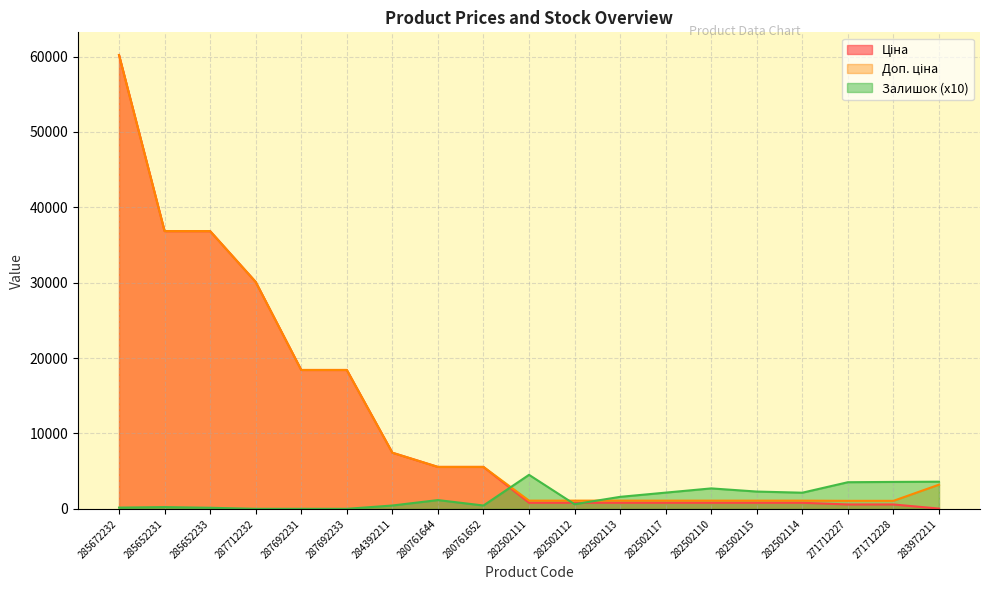

How many values in the Залишок series exceed 116?

9